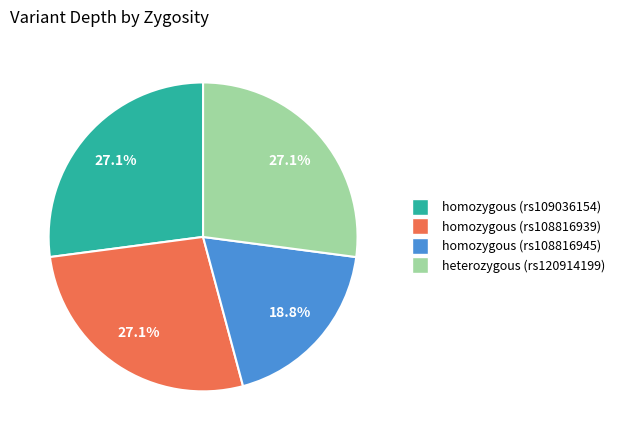

Which slice is the smallest?

homozygous (rs108816945)